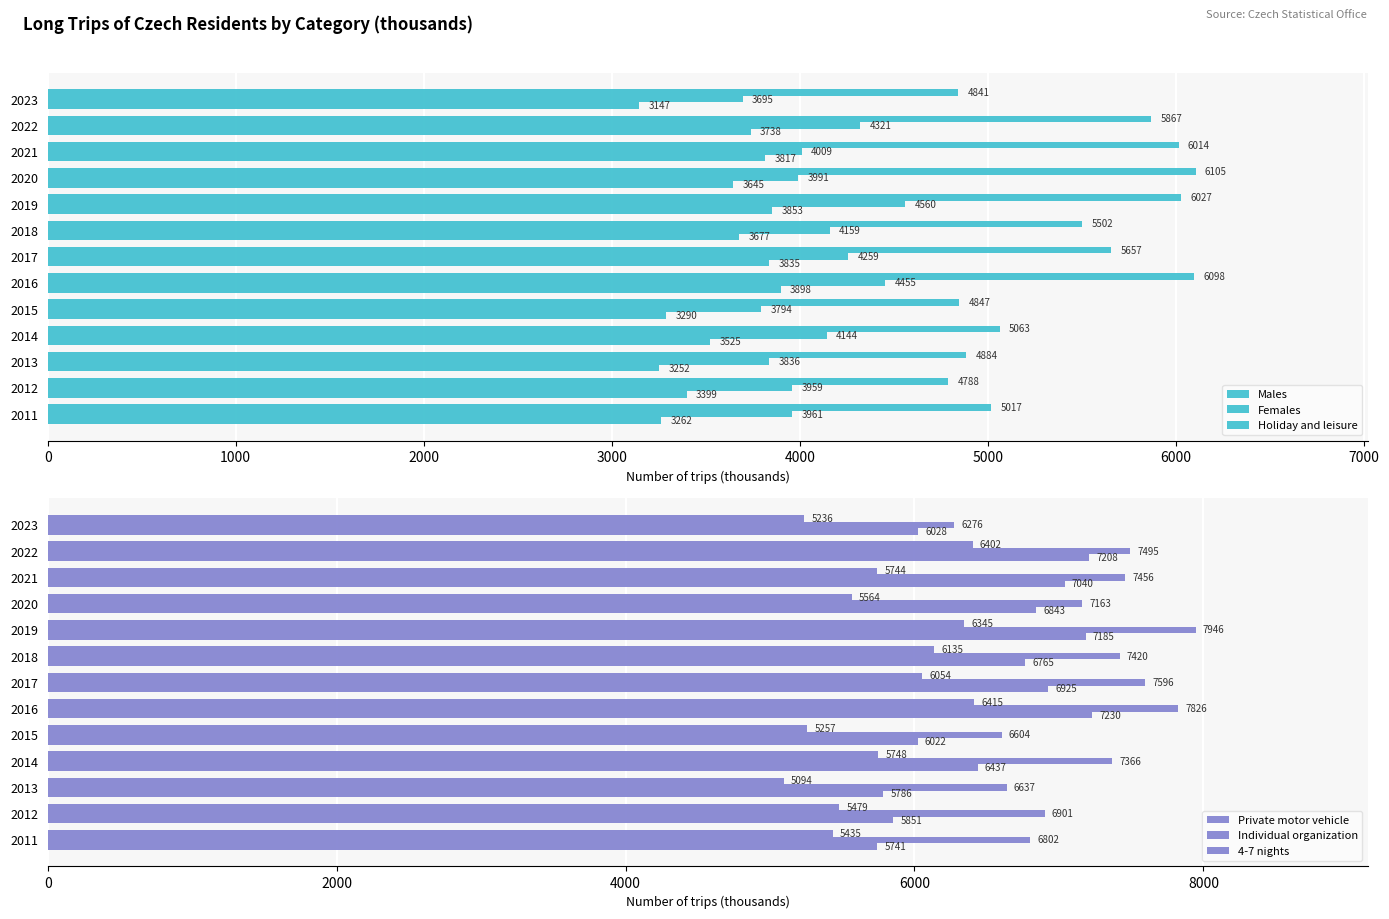

What is the sum of all Private motor vehicle values?

85060.1